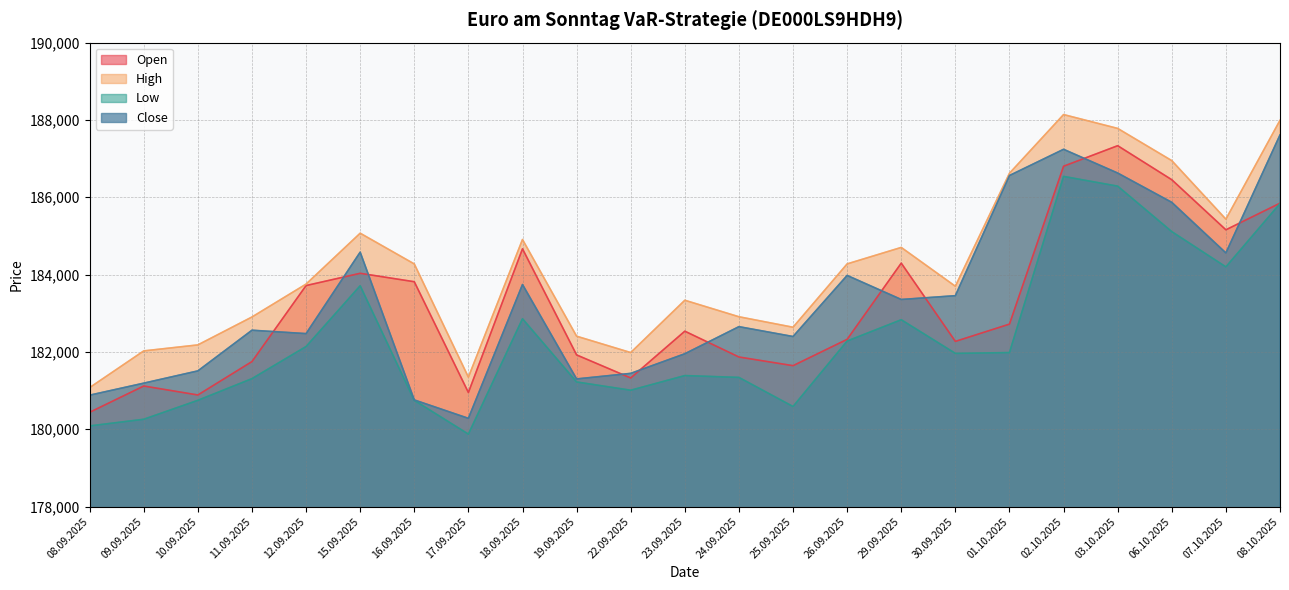

At which category is the sum across all series the highest?

02.10.2025